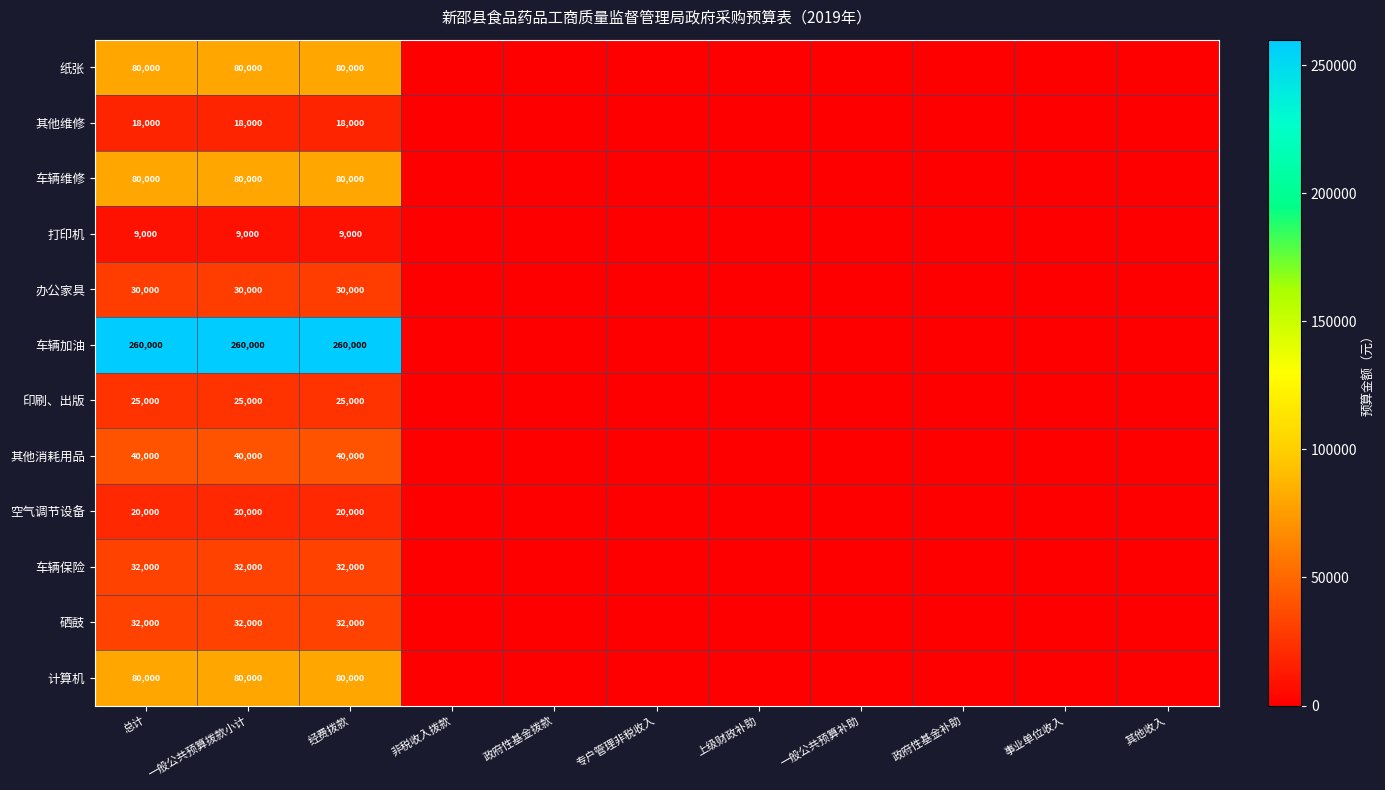

What is the difference between the highest and lowest values at 一般公共预算拨款小计?

251000